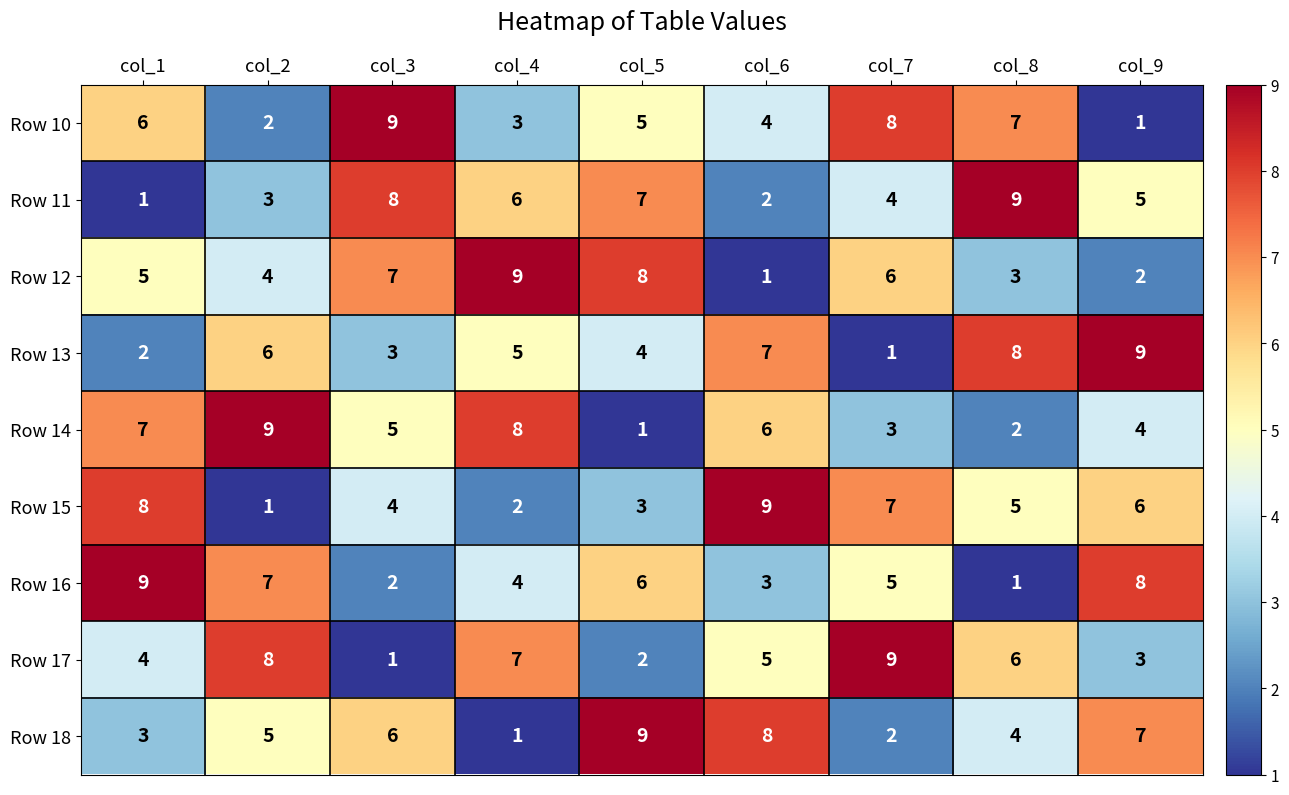

How many data points does each series have?

9